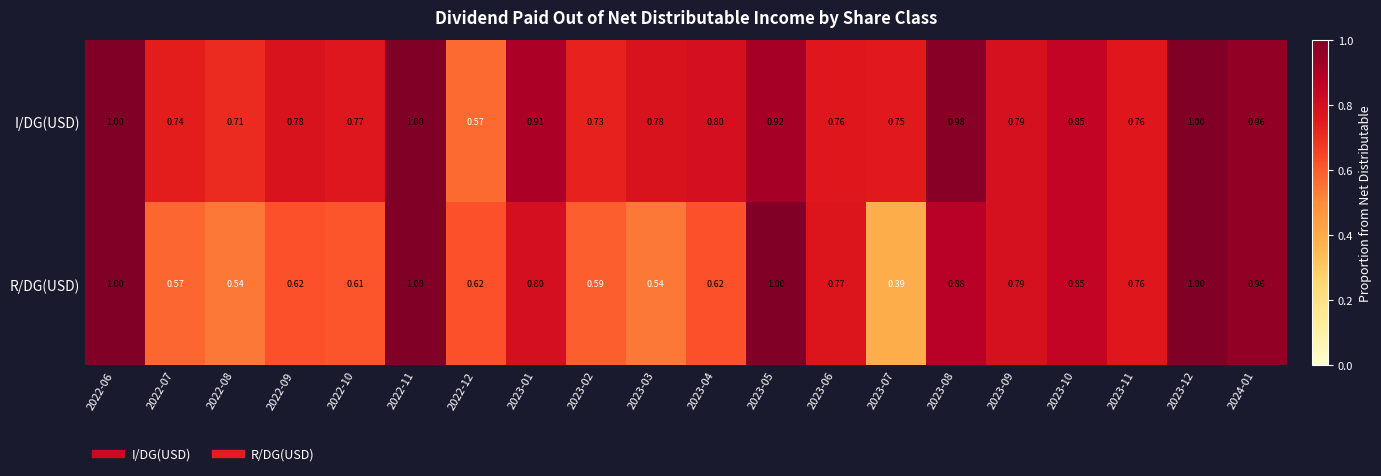

Rank the series by their average value, from highest to lowest.

I/DG(USD), R/DG(USD)